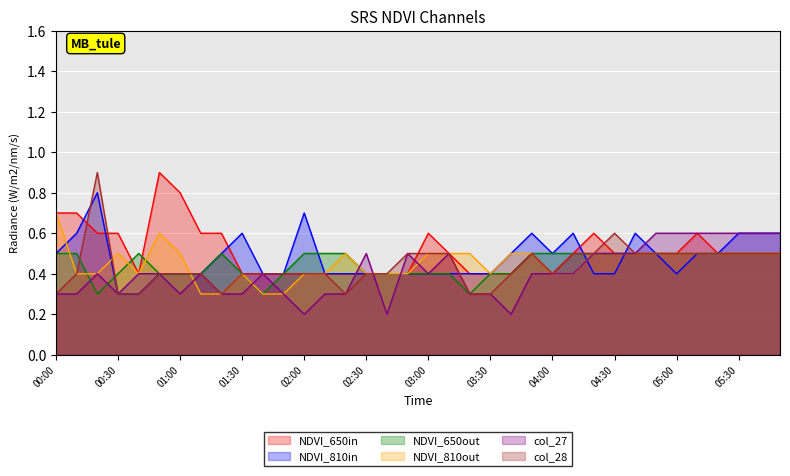

The value of NDVI_650out at 03:30 is 0.7. True or false?

False